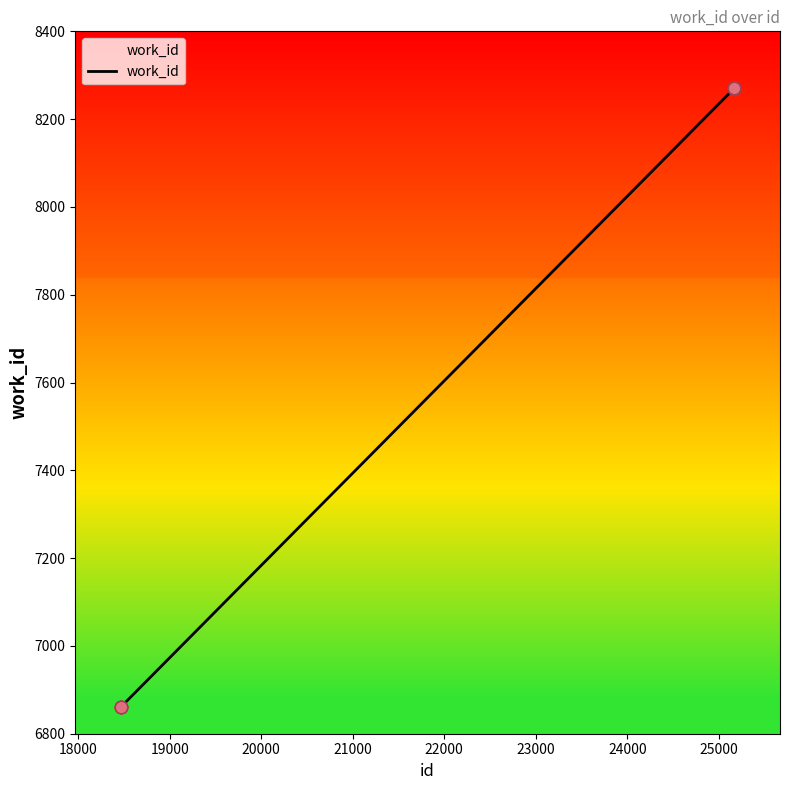

What is the difference between the maximum and minimum values?

1408